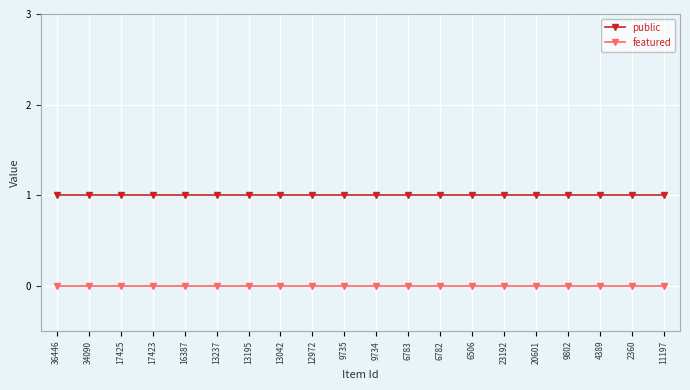

Rank the series by their average value, from highest to lowest.

public, featured